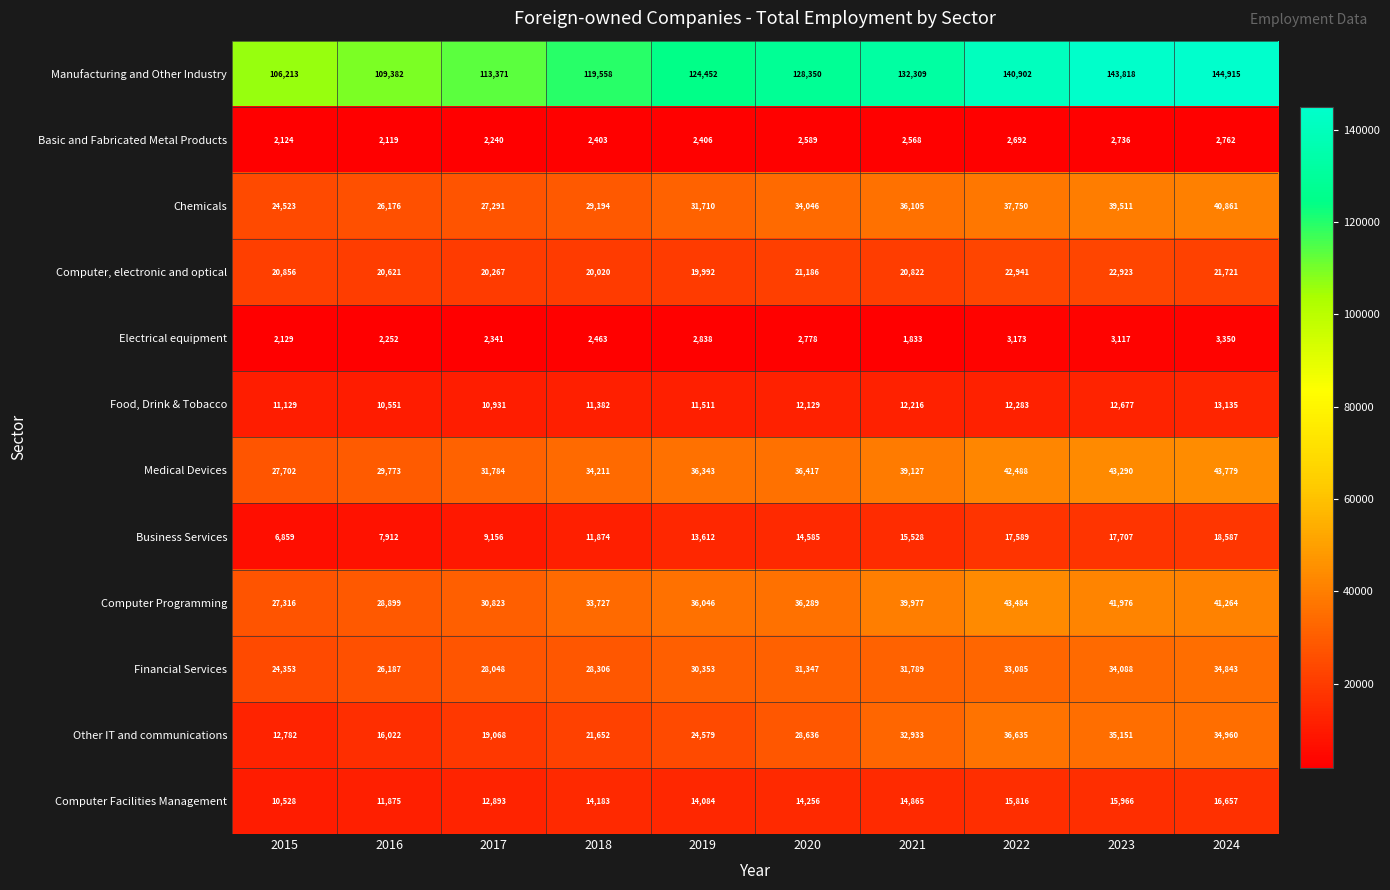

At which label does Other IT and communications reach its minimum?

2015